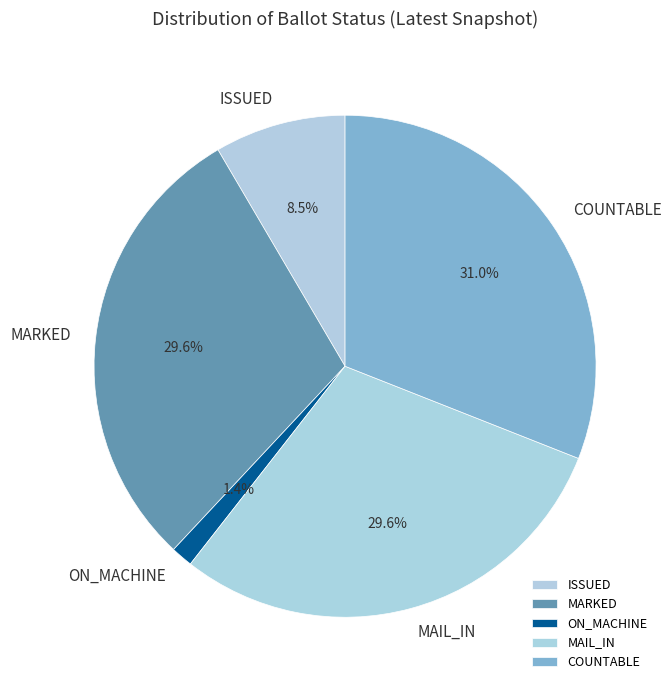

Which slice is the largest?

COUNTABLE